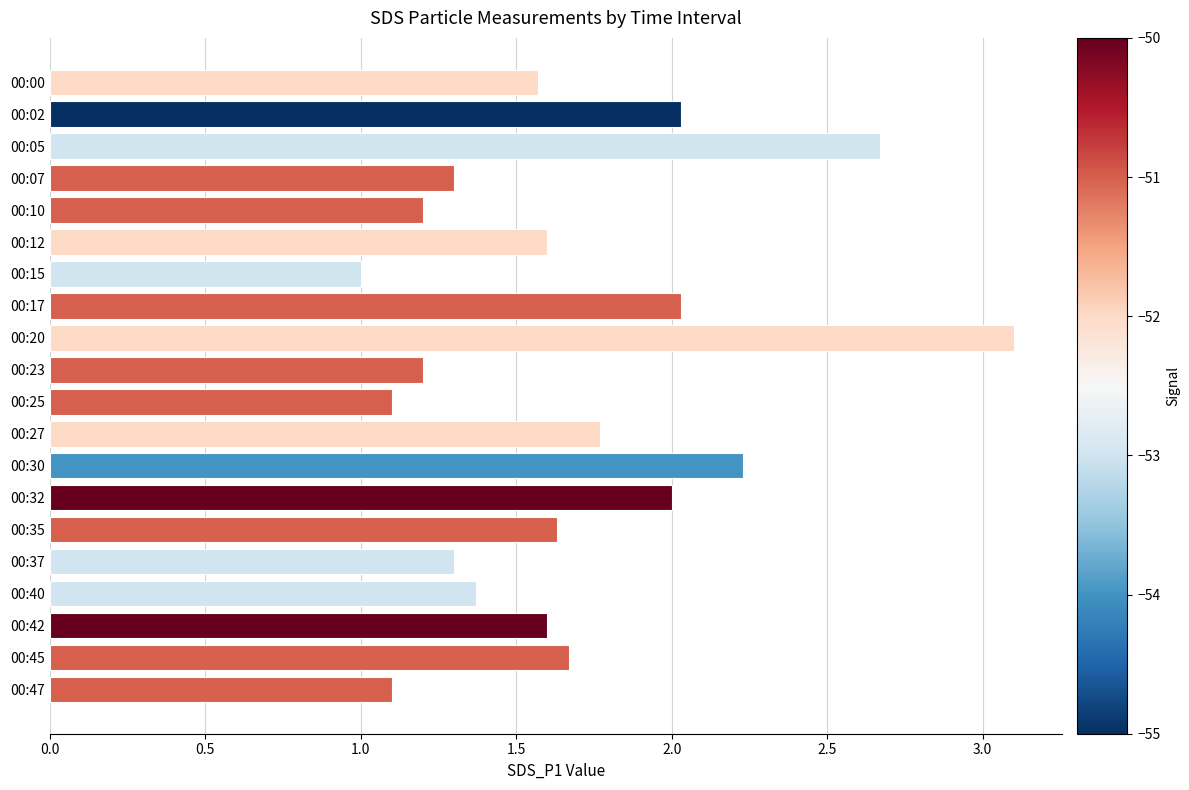

What is the difference between the maximum and minimum values?

2.1